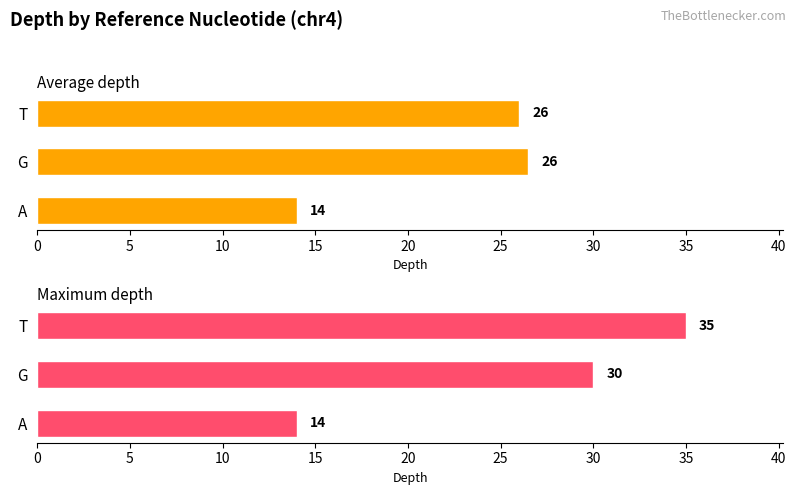

At how many categories does at least one series exceed 27?

2